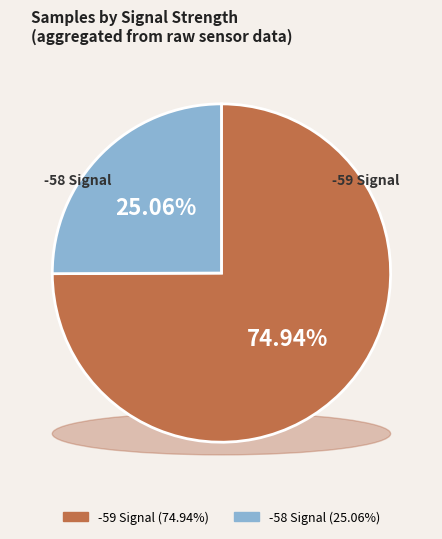

Which has a higher value, -59 or -59?

-59